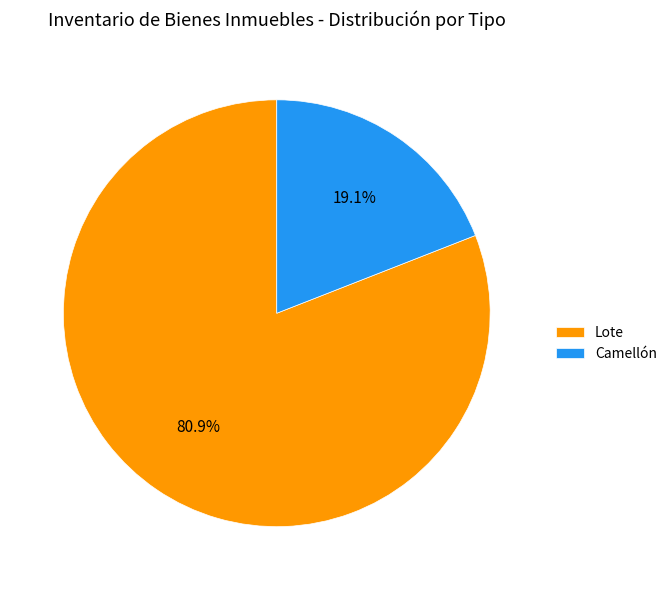

The Lote slice represents 10% of the pie. True or false?

False